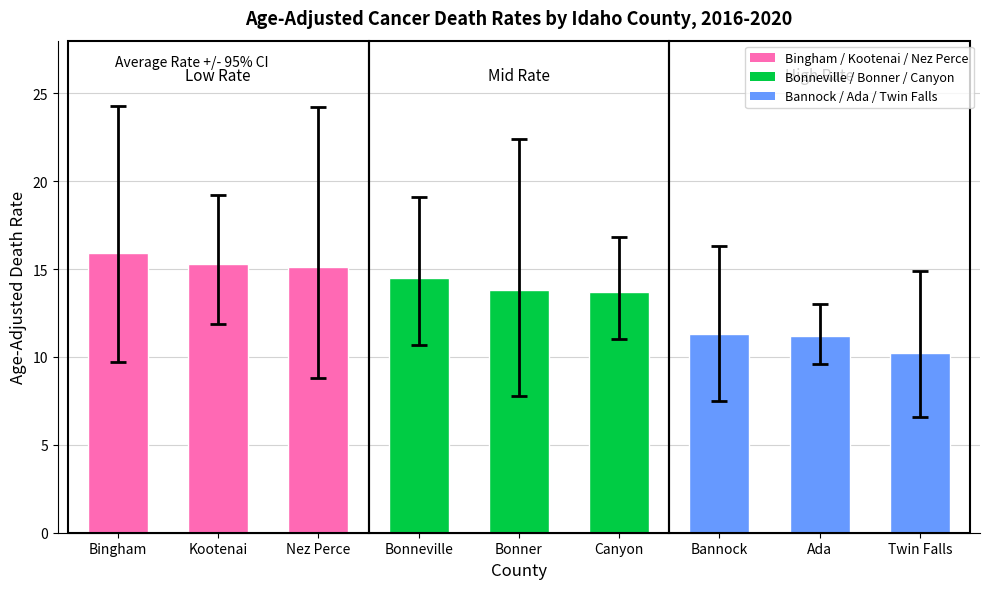

What is the difference between the maximum and second lowest values?

4.7